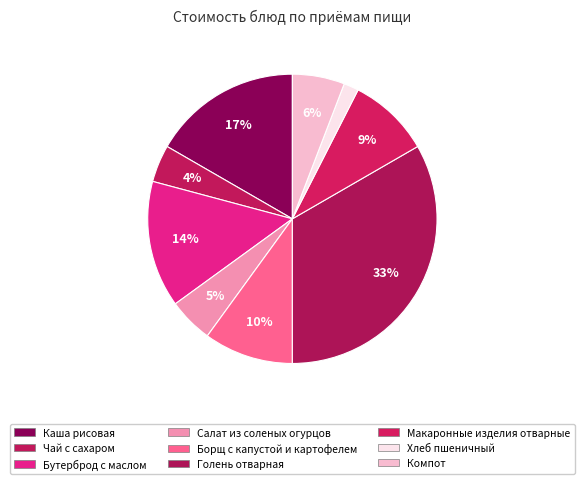

What percentage is the Компот slice, to the nearest percent?

6%